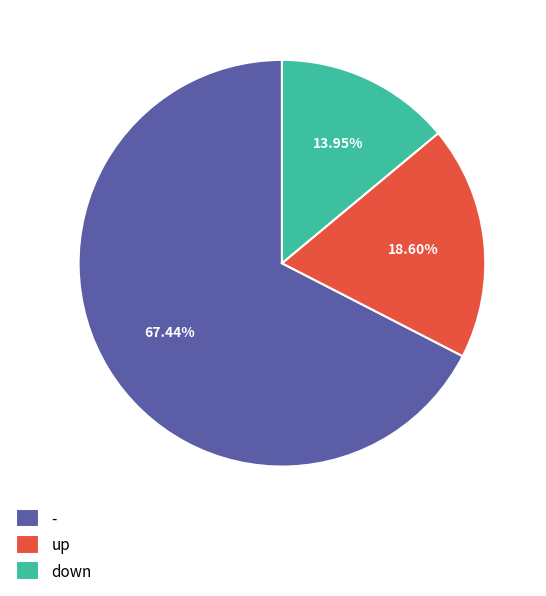

Which has a higher value, up or down?

up